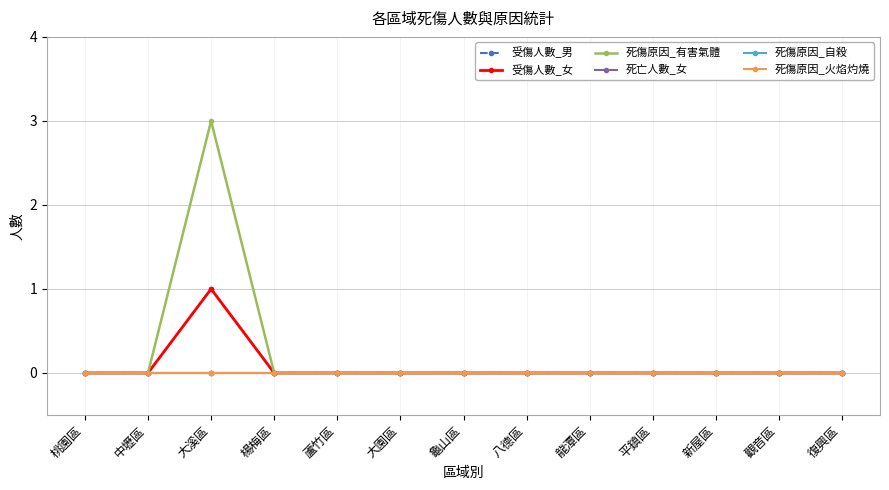

Between 蘆竹區 and 中壢區, which is larger?

蘆竹區